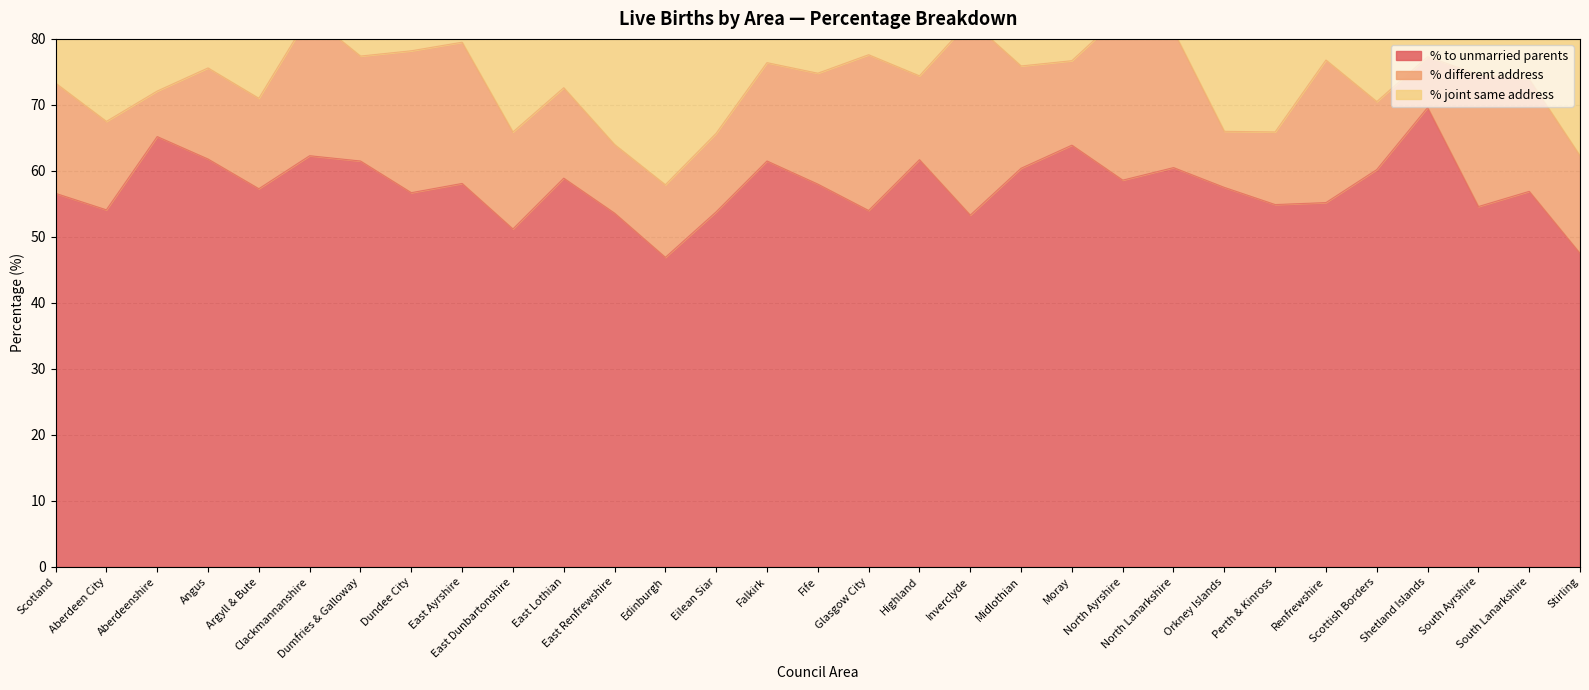

At how many categories does at least one series exceed 23?

31